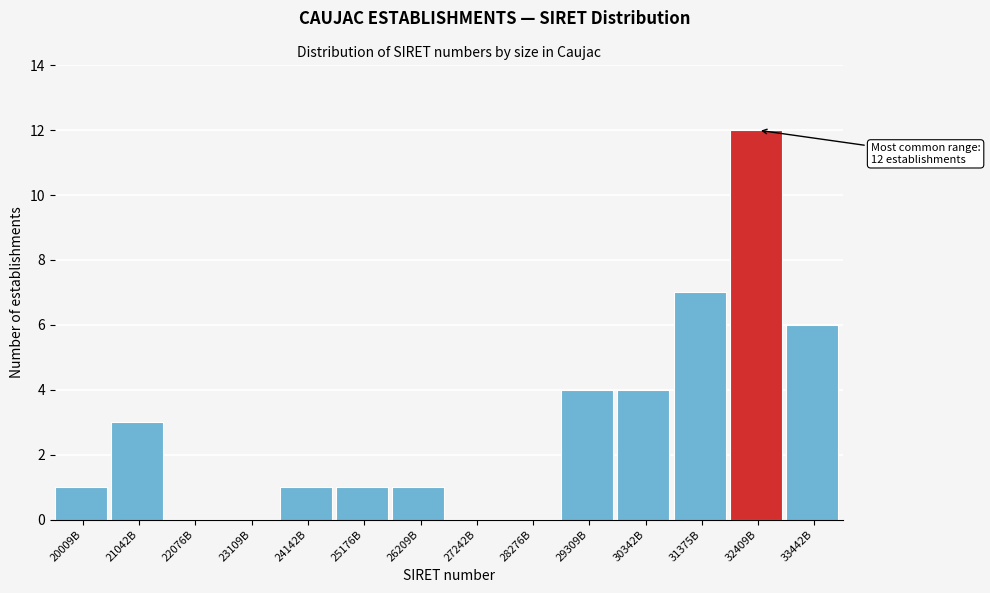

Reading left to right, what are all the values shown in this chart?

20009B=1	21042B=3	22076B=0	23109B=0	24142B=1	25176B=1	26209B=1	27242B=0	28276B=0	29309B=4	30342B=4	31375B=7	32409B=12	33442B=6